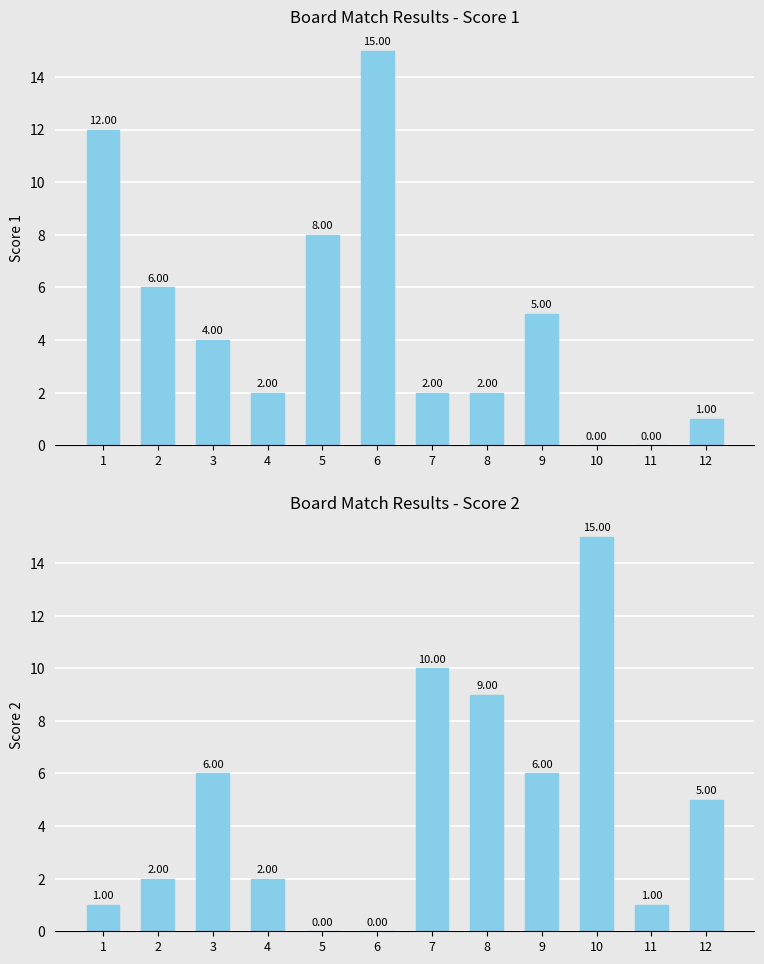

At how many categories does at least one series exceed 4?

10